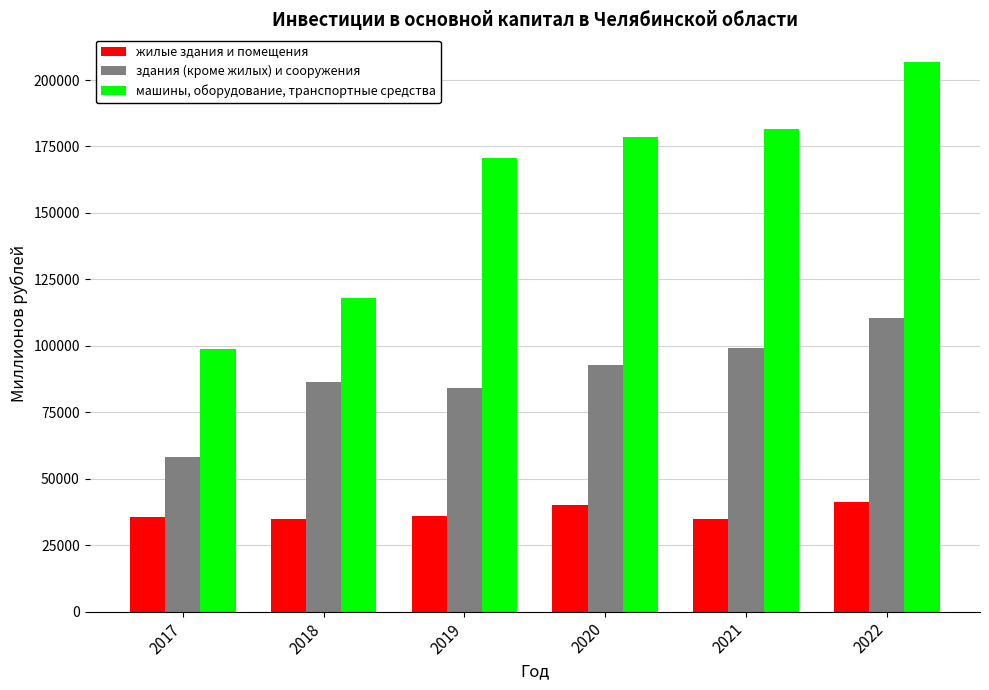

What is the maximum value shown in the chart?

206838.3